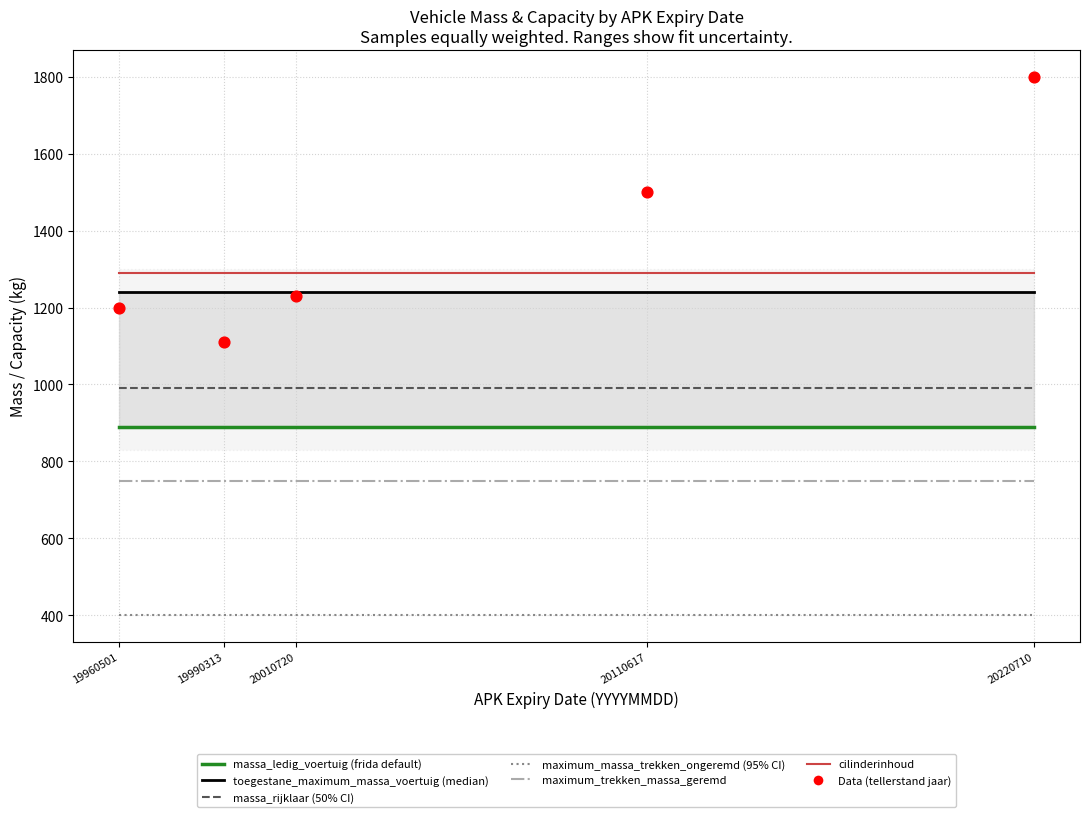

Is the value of maximum_trekken_massa_geremd at YB54HK greater than the value of massa_rijklaar at YL52KG?

No